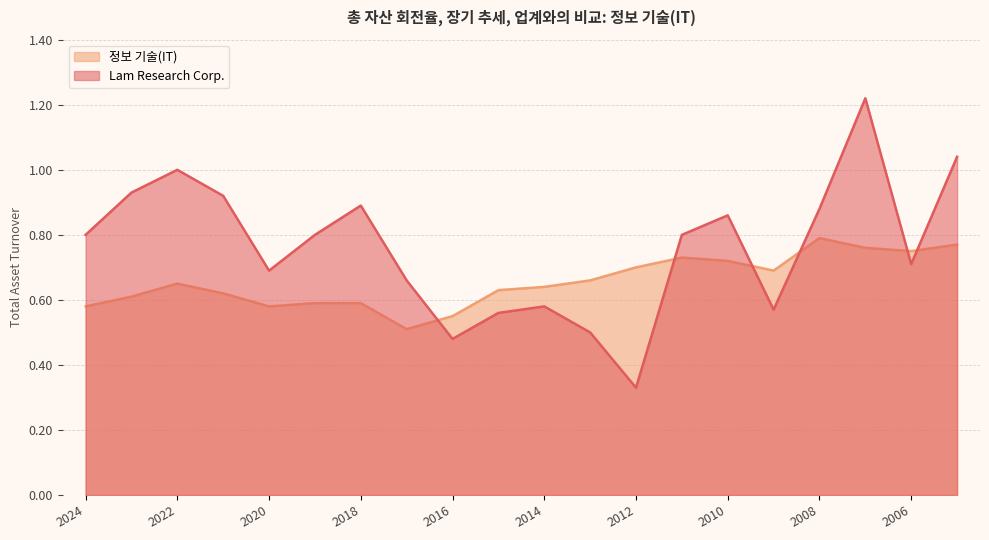

True or false: Lam Research Corp. has a value of 0.1 at 2014.

False